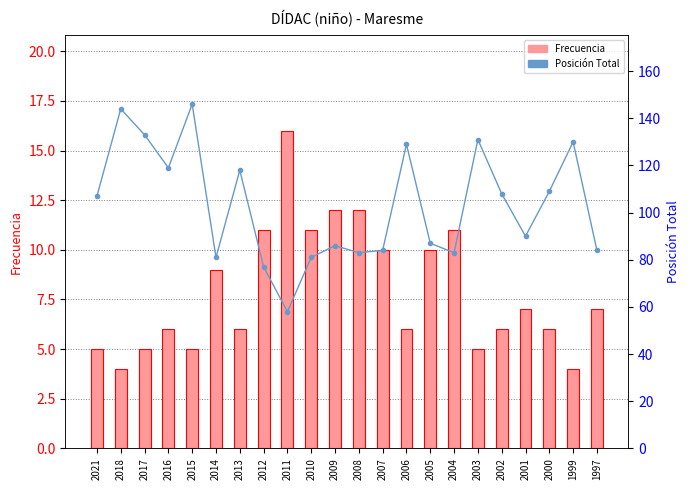

What value does the Frecuencia series have at 2021, to the nearest 5?

5